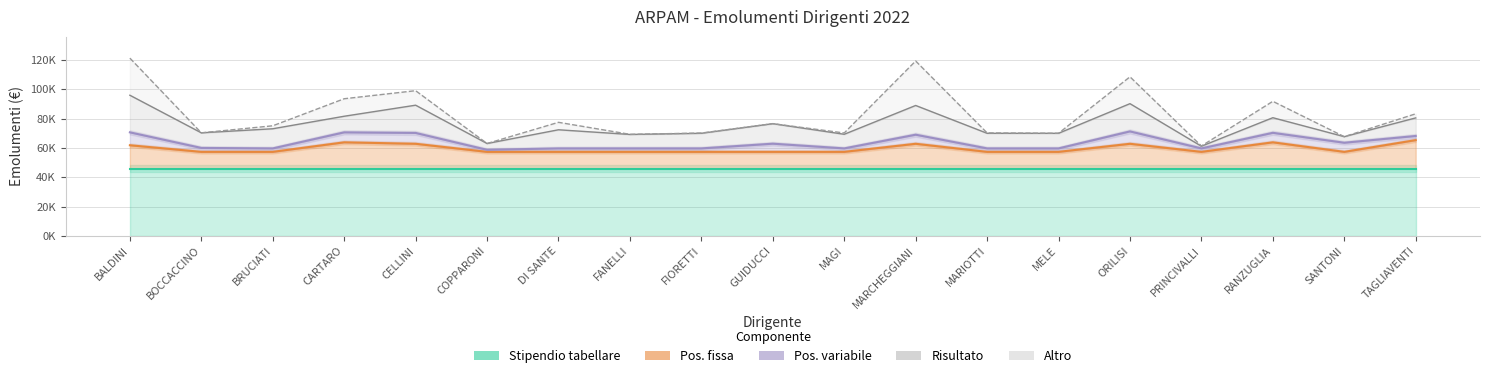

How many interior local peaks does the Pos. fissa series have?

4